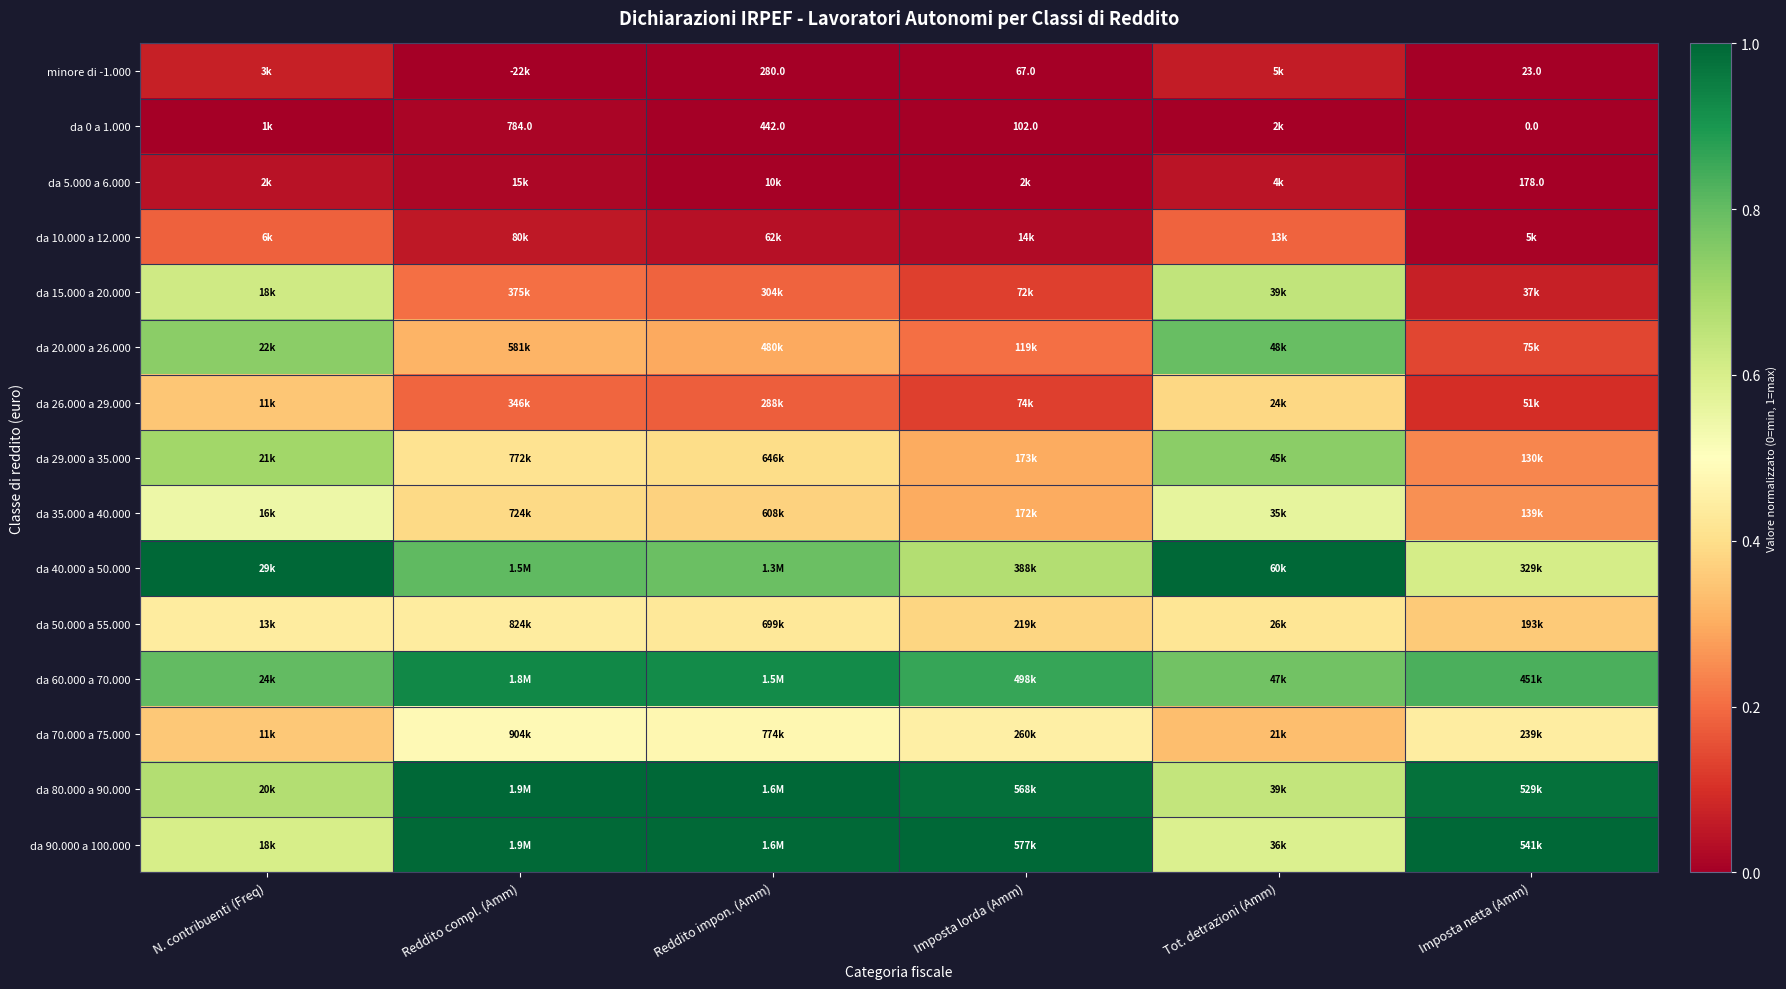

Where is da 20.000 a 26.000 nearest to the value 0?

Imposta netta (Amm)